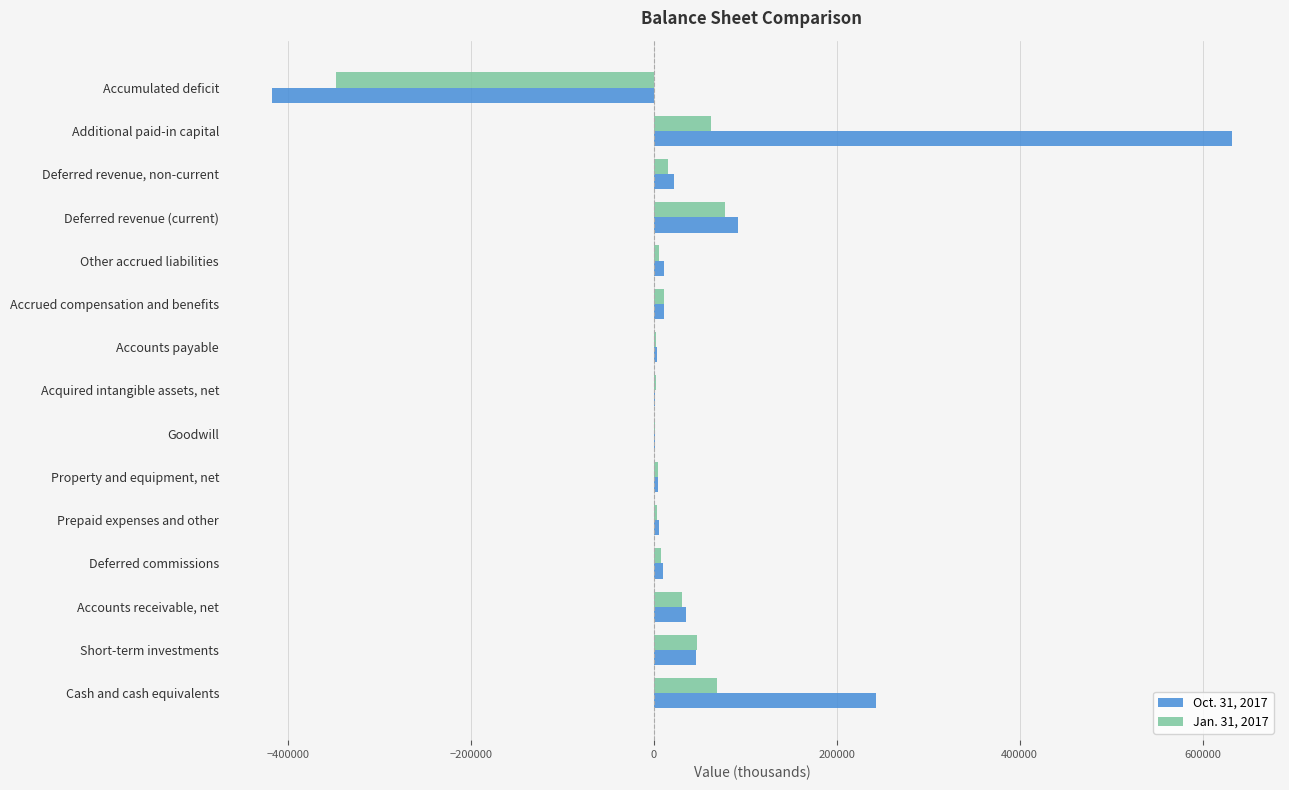

What is the total value across all series at Cash and cash equivalents?

312050